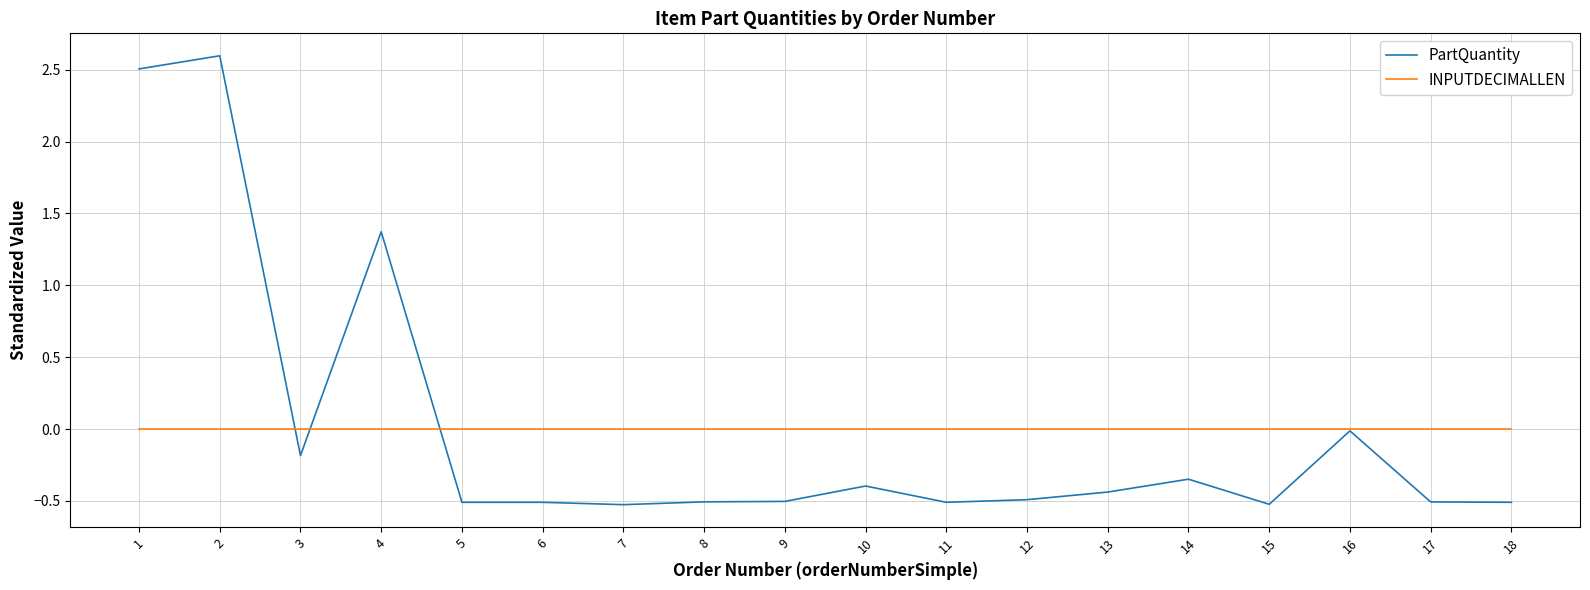

What is the lowest value of the PartQuantity series?

-0.5